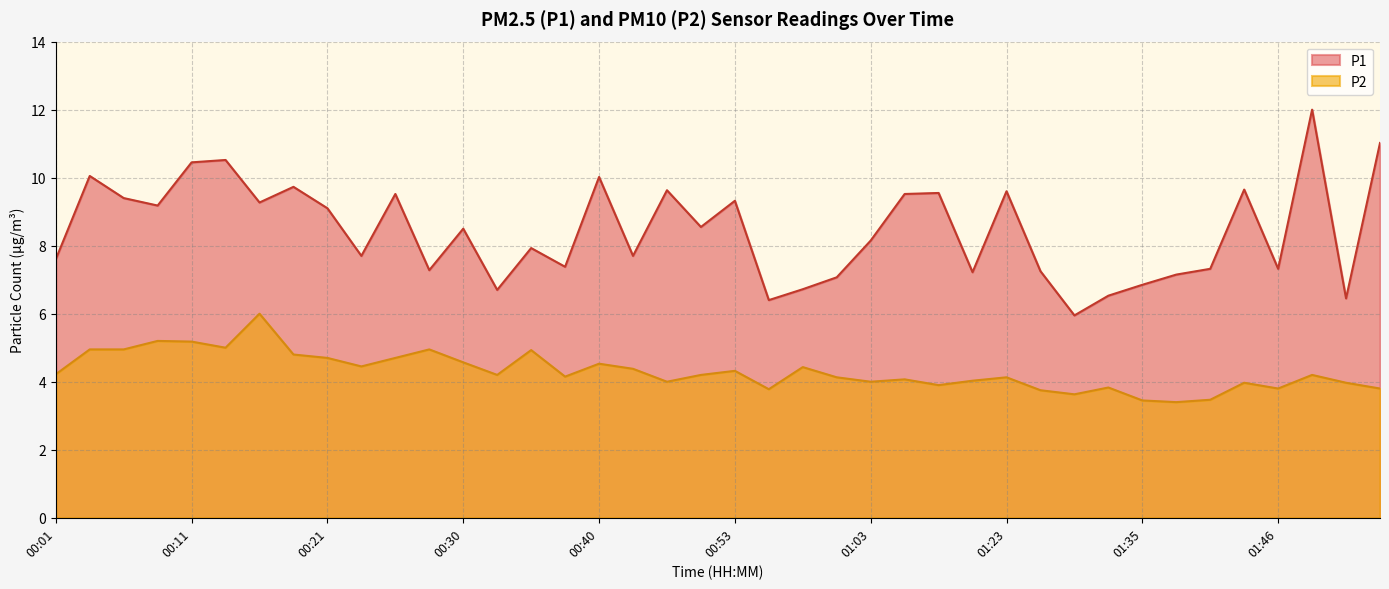

What is the difference between the second highest and minimum values in the P1 series?

5.1